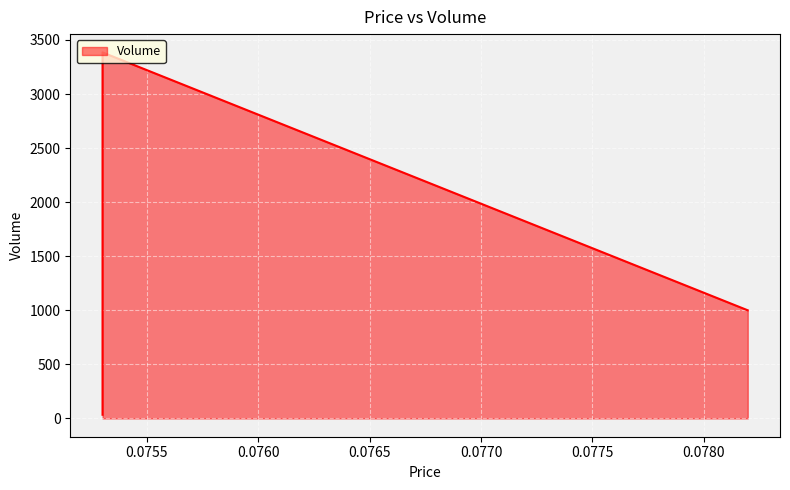

What is the change in value from 0.0781974054 to 0.0753012052?

+2385